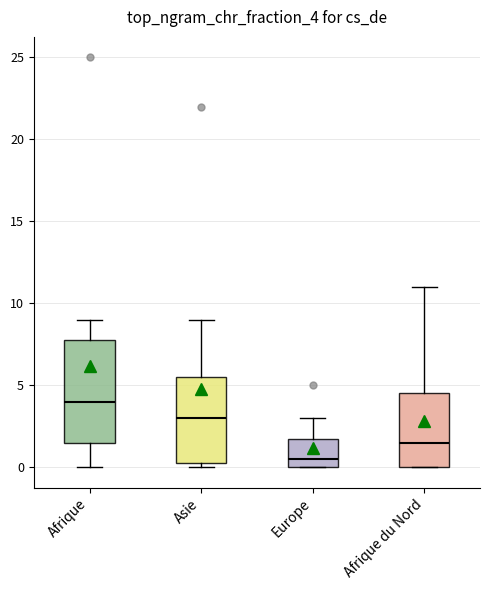

Reading left to right, read every box against the y-axis: the position of its median line, the range the box covers, and the ends of its whiskers. The values are not printed on the chart, so give them approximately, as read against the axis.

Afrique: median 4.0, box 1.5 to 8.0, whiskers 0.0 to 9.0
Asie: median 3.0, box 0.5 to 5.5, whiskers 0.0 to 9.0
Europe: median 0.5, box 0.0 to 2.0, whiskers 0.0 to 3.0
Afrique du Nord: median 1.5, box 0.0 to 4.5, whiskers 0.0 to 11.0